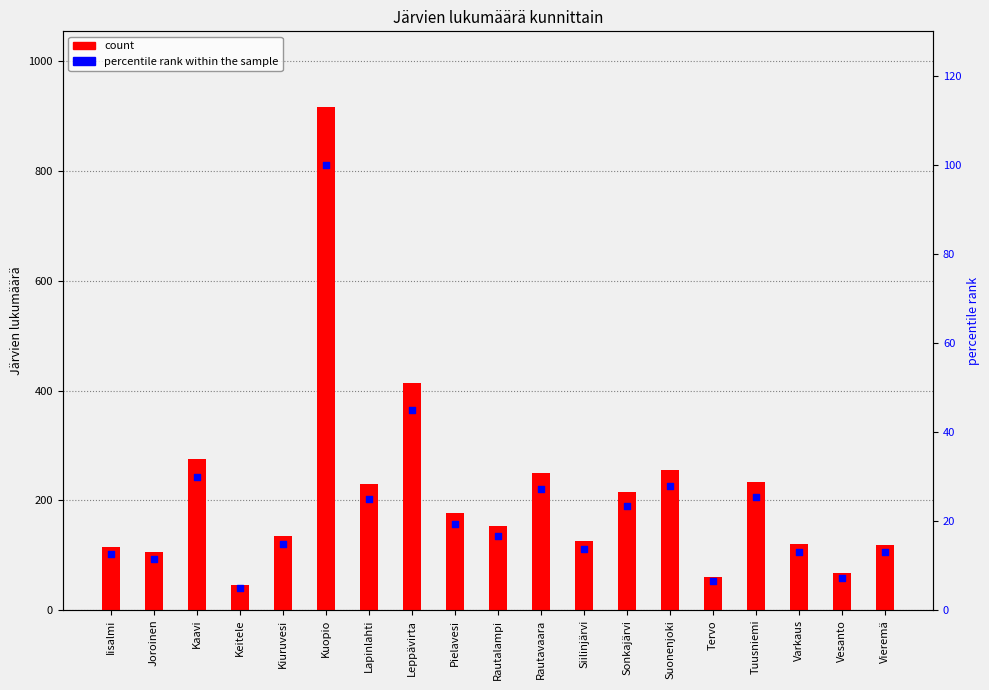

What is the total value across all series at Lapinlahti?

254.0